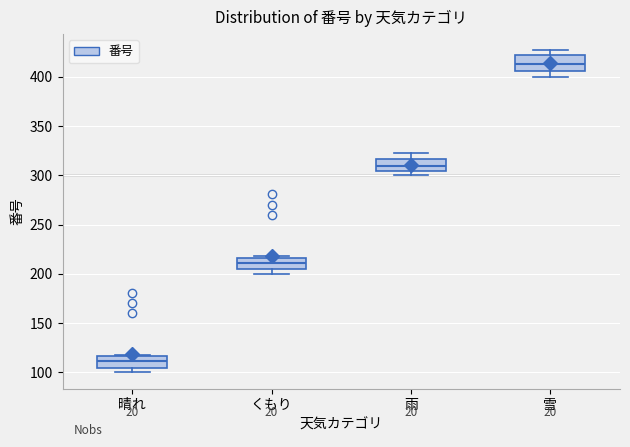

Which box has the lowest median line?

晴れ